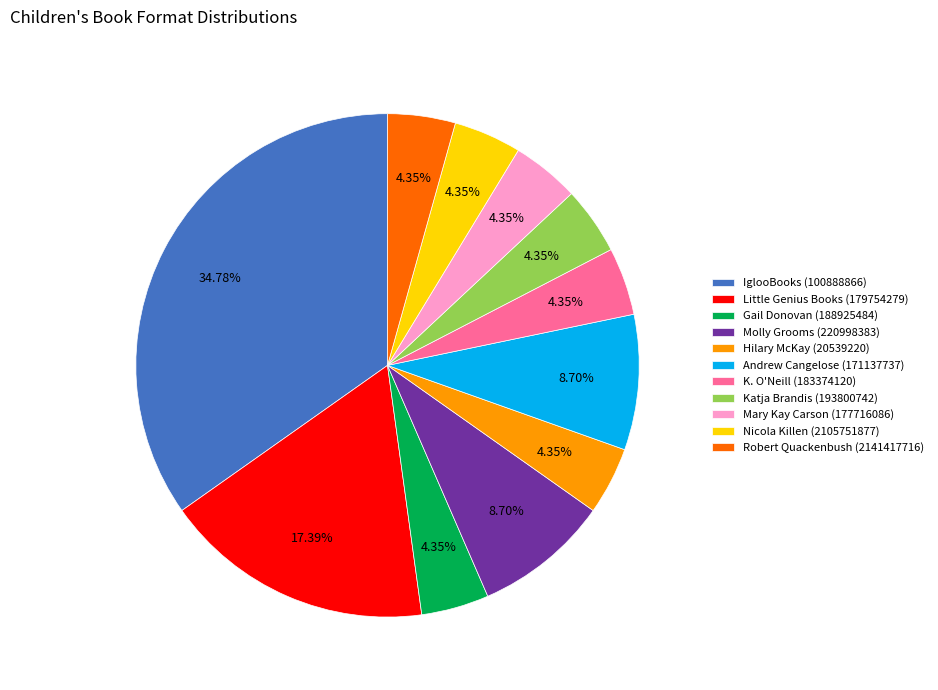

Is it true that Molly Grooms (220998383) is 9% of the pie?

True